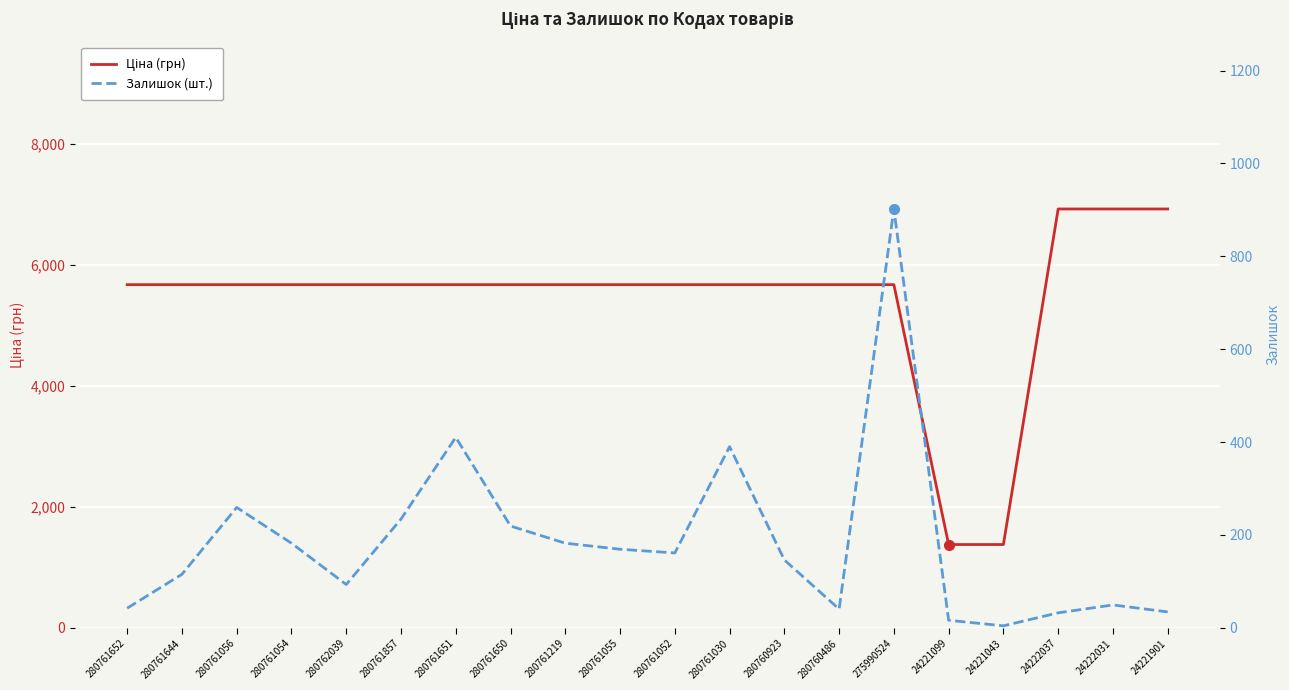

True or false: Ціна (грн) and Залишок (шт.) intersect in this chart.

False